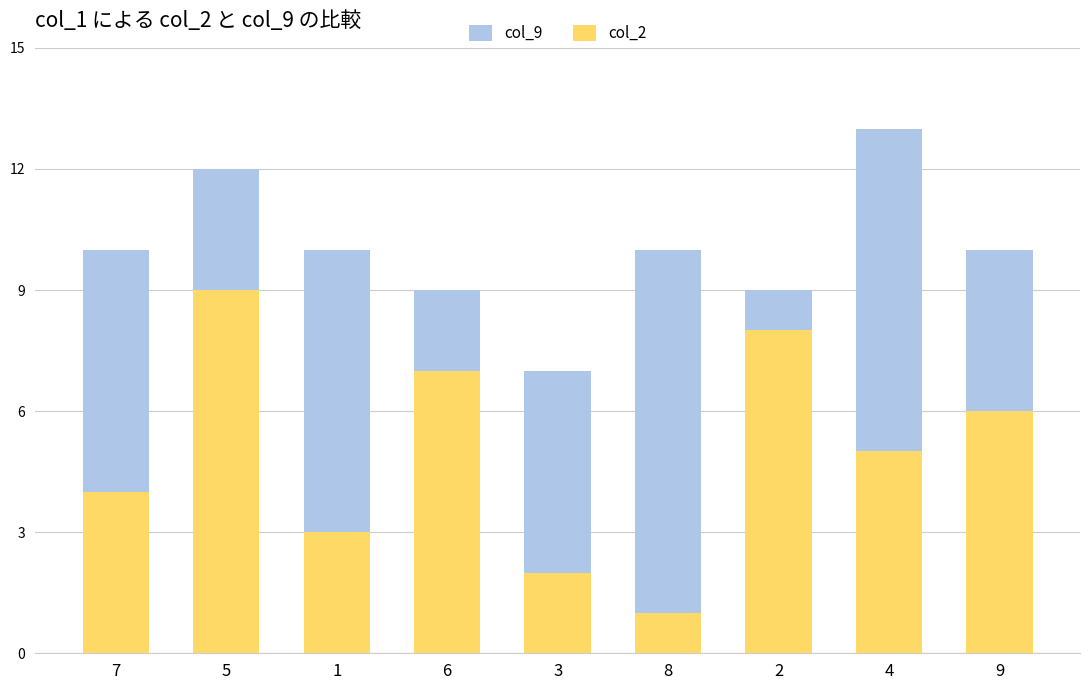

At which category is the sum across all series the highest?

4